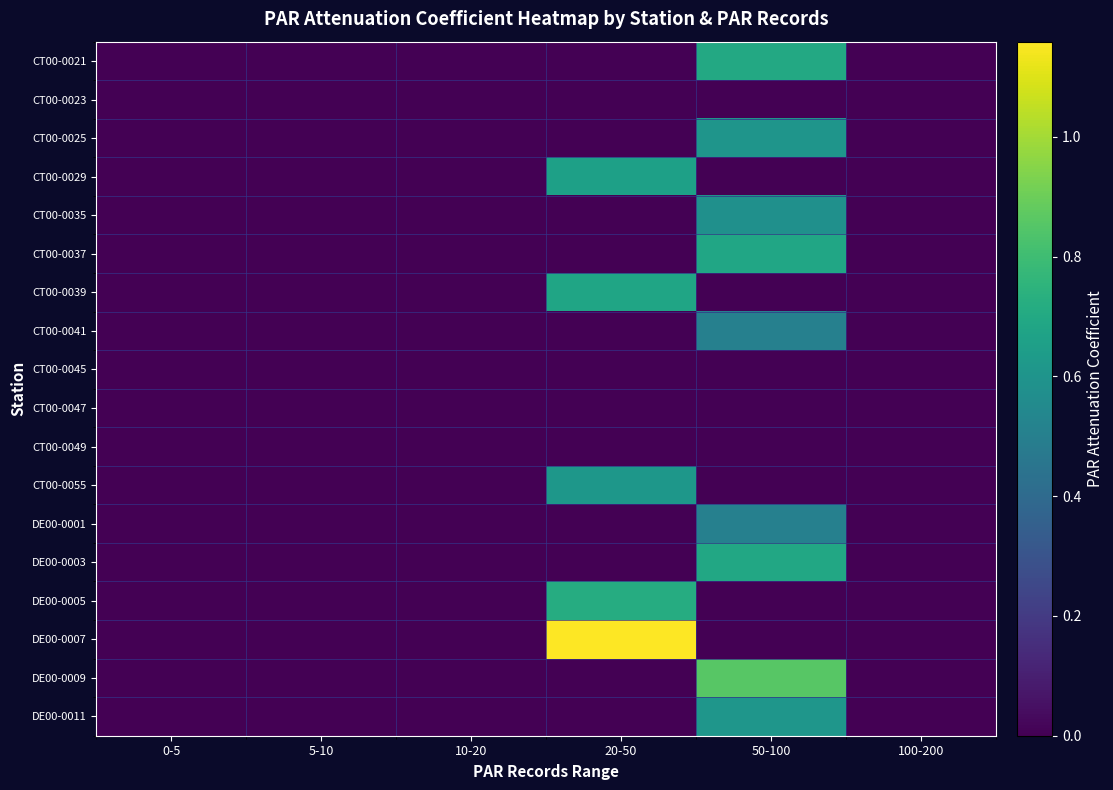

How many distinct data groups are displayed?

18